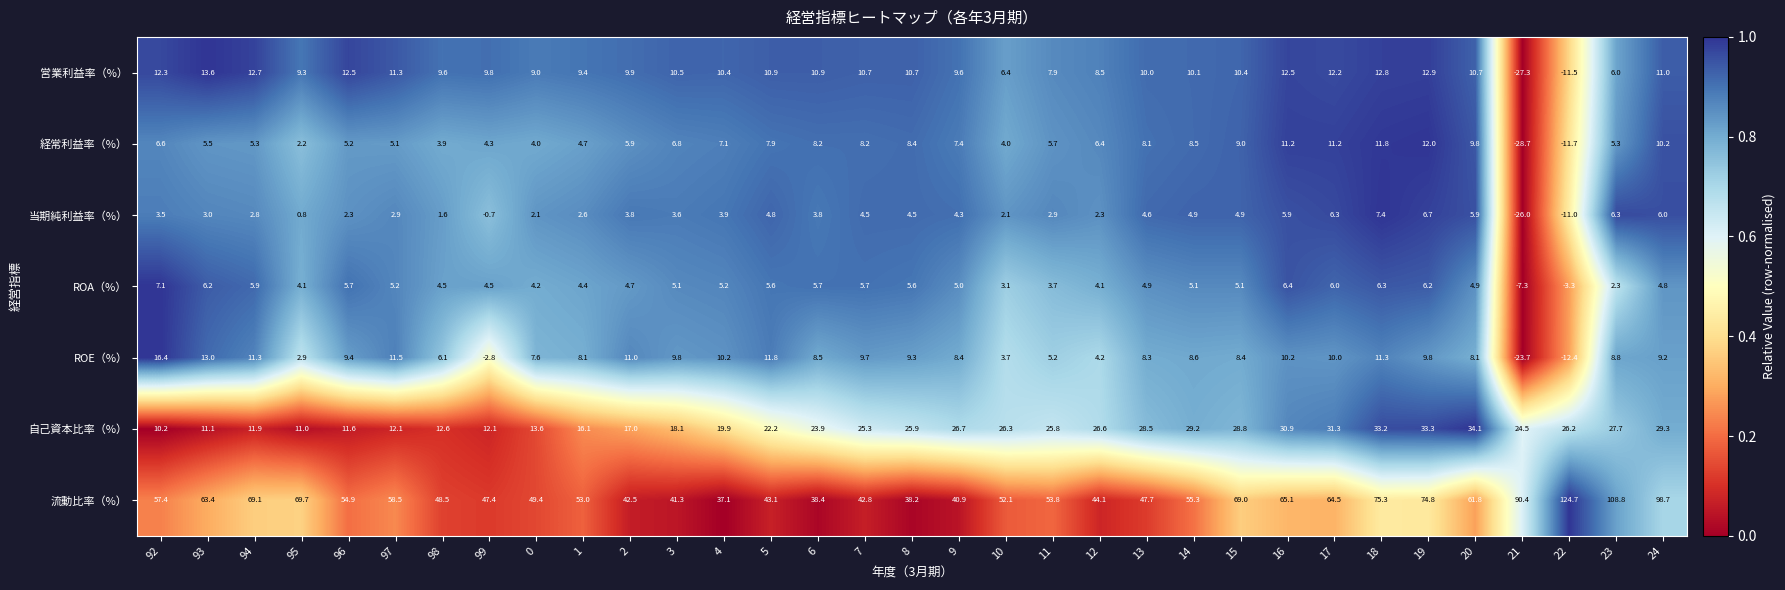

The 経常利益率（%） series shows 18.8 at 18. True or false?

False